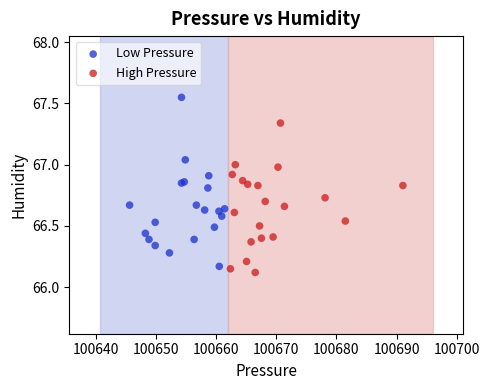

Which series reaches the minimum Y coordinate?

High Pressure